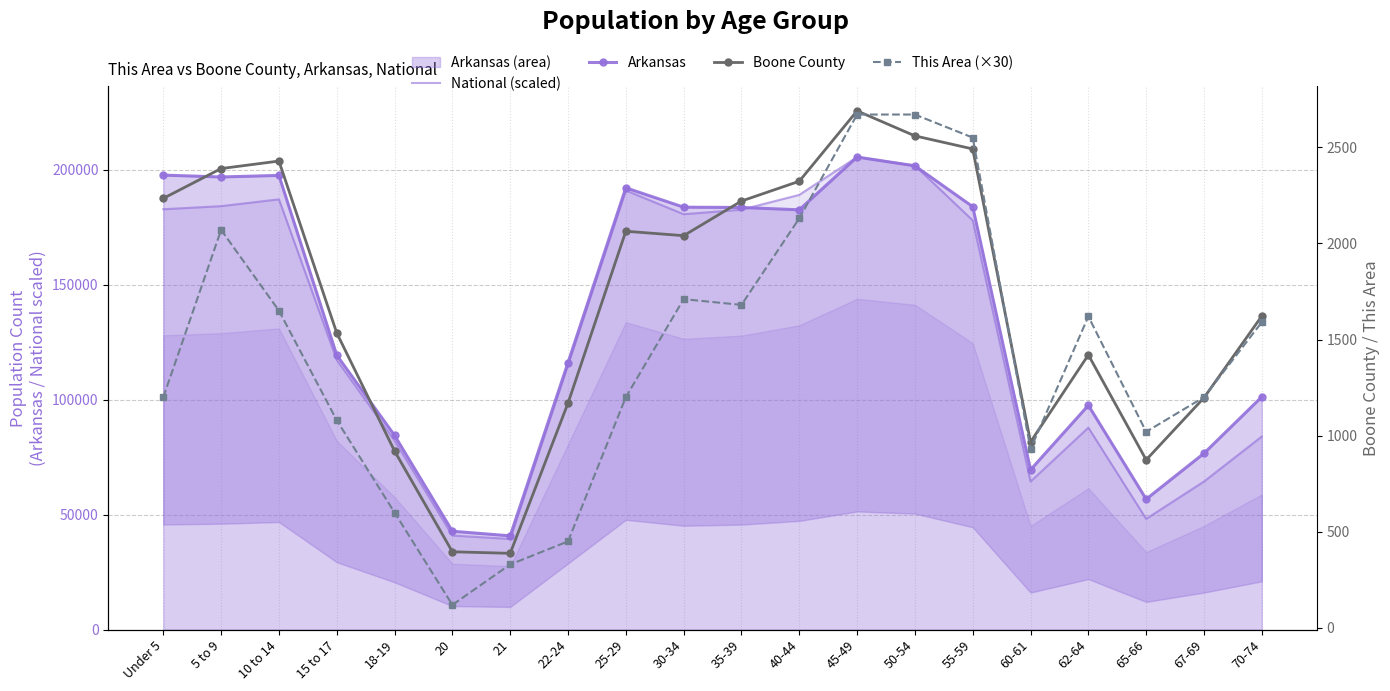

How many data points in This Area (×30) are less than 1590?

10